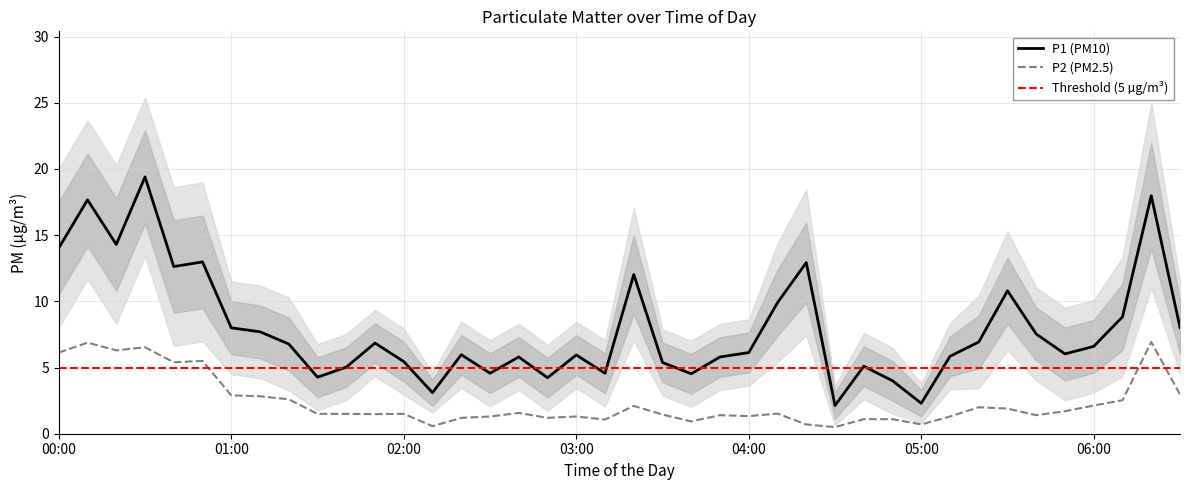

True or false: P2 (PM2.5) and P1 (PM10) cross at least once.

False